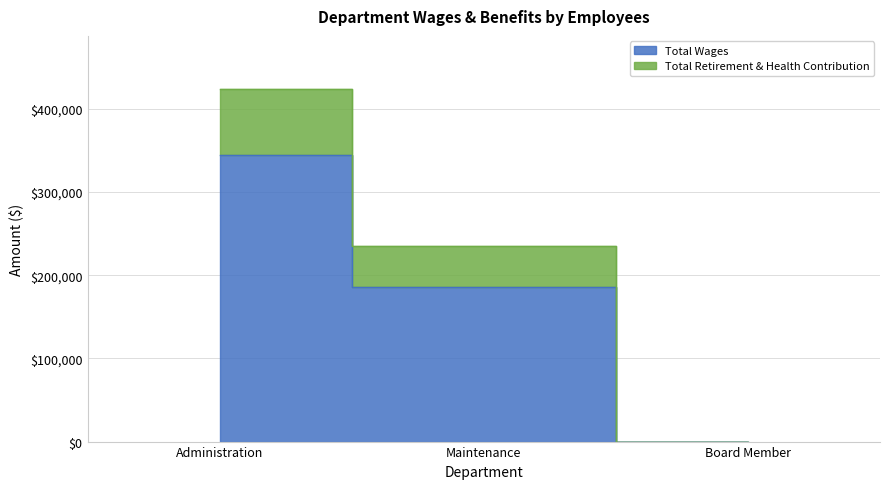

Which category has the lowest value in the Total Wages series?

Board Member